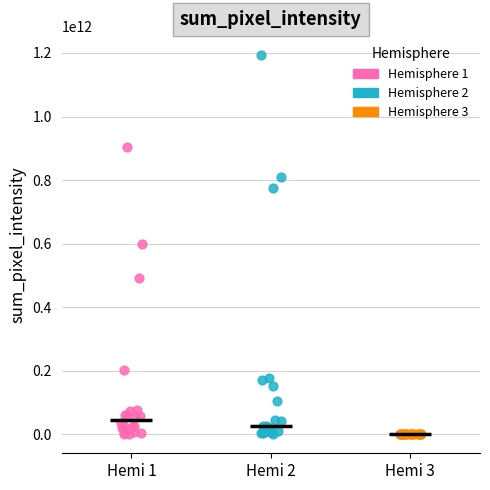

Which series has the widest spread of Y values?

Hemisphere 2